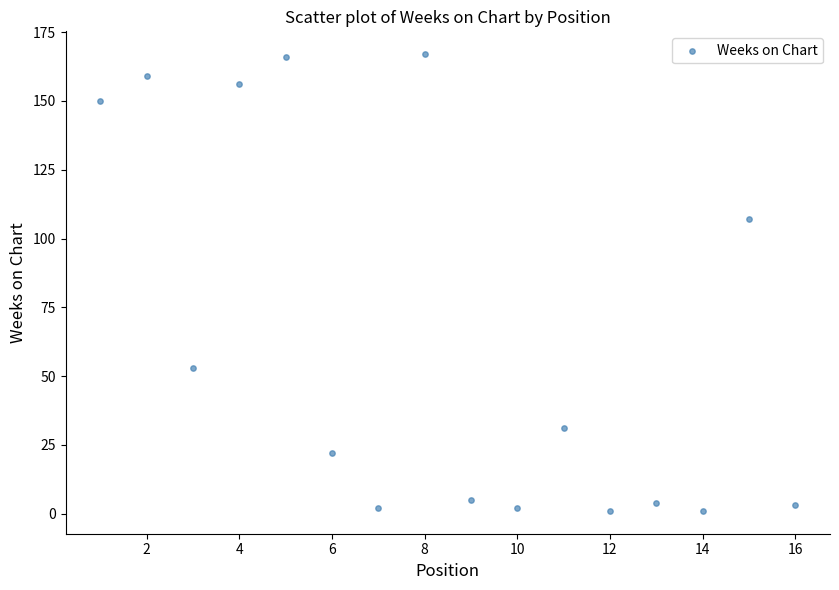

What is the range of Y values (max minus min)?

166